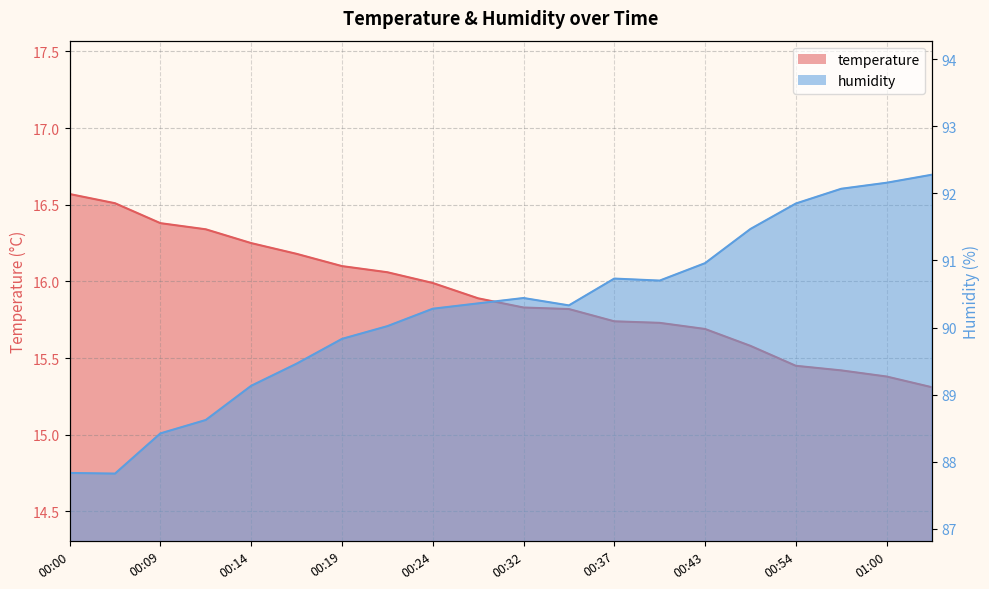

Which series has the widest spread of values?

humidity